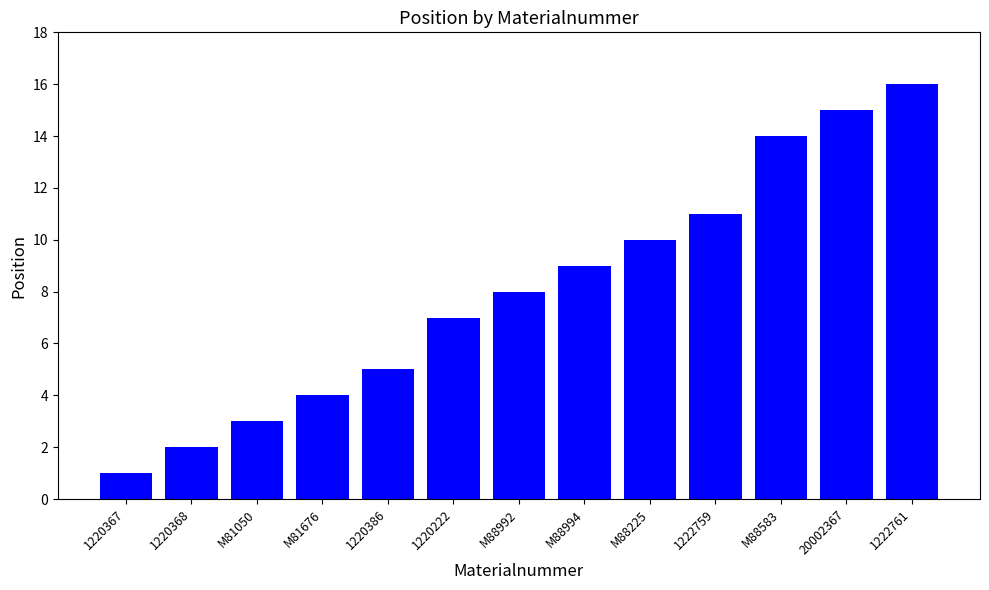

What value does the data have at M88583, to the nearest 5?

15